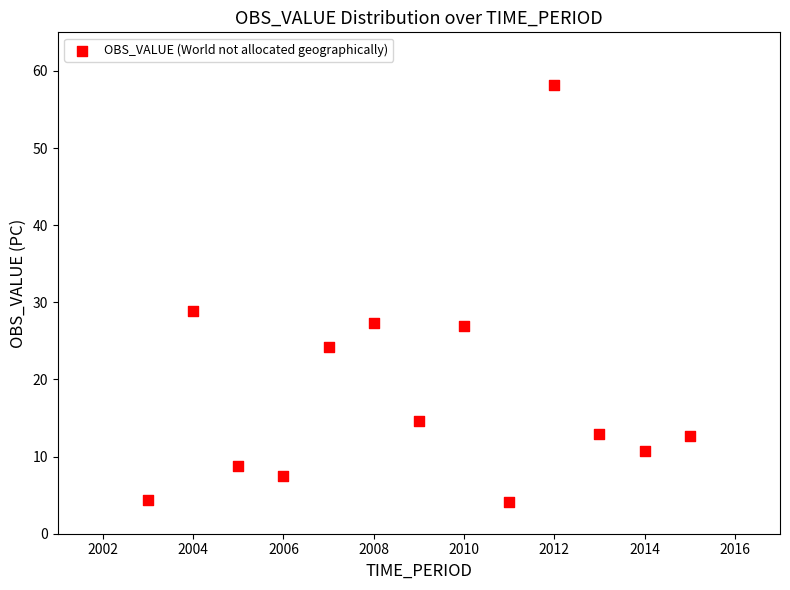

What is the range of Y values (max minus min)?

54.2